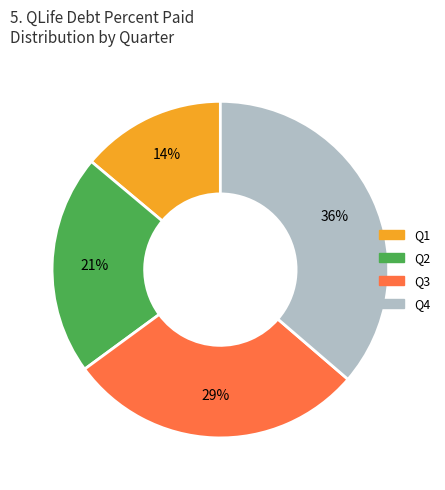

Do Q1 and Q3 together represent more than half of the pie?

No